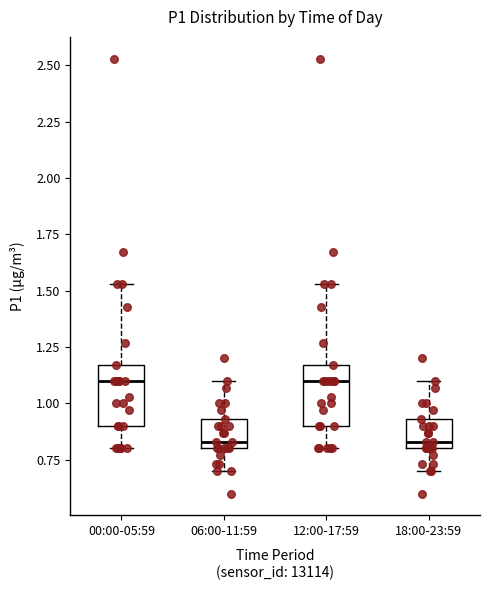

Reading left to right, transcribe this box plot: for each box, give where its median line is, the range the box spans, and where its two whiskers end, as read against the y-axis. The values are not printed on the chart, so give them approximately, as read against the axis.

00:00-05:59: median 1.10, box 0.90 to 1.15, whiskers 0.80 to 1.55
06:00-11:59: median 0.85, box 0.80 to 0.95, whiskers 0.70 to 1.10
12:00-17:59: median 1.10, box 0.90 to 1.15, whiskers 0.80 to 1.55
18:00-23:59: median 0.85, box 0.80 to 0.95, whiskers 0.70 to 1.10